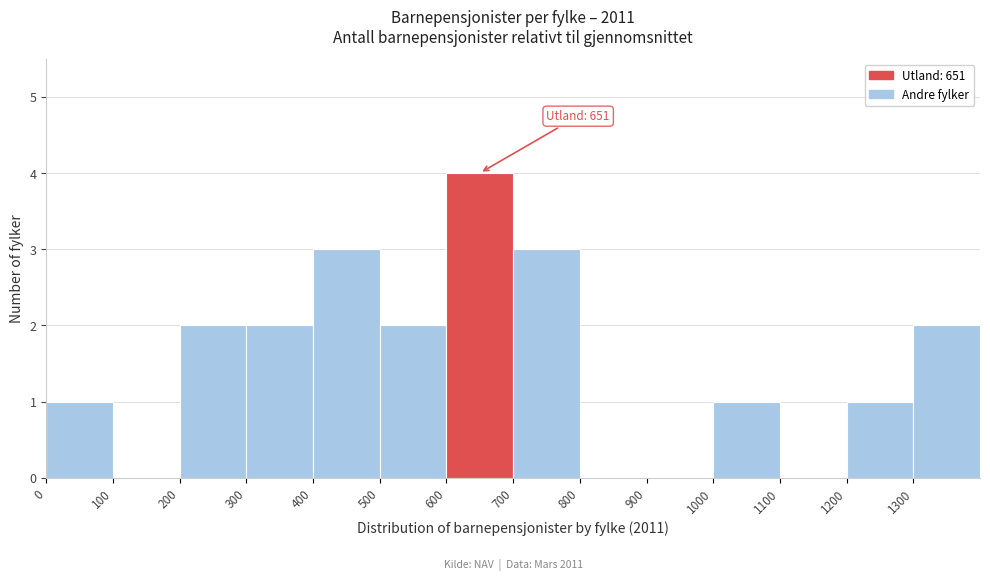

Over which range of the x-axis is the bar tallest?

600 to 700